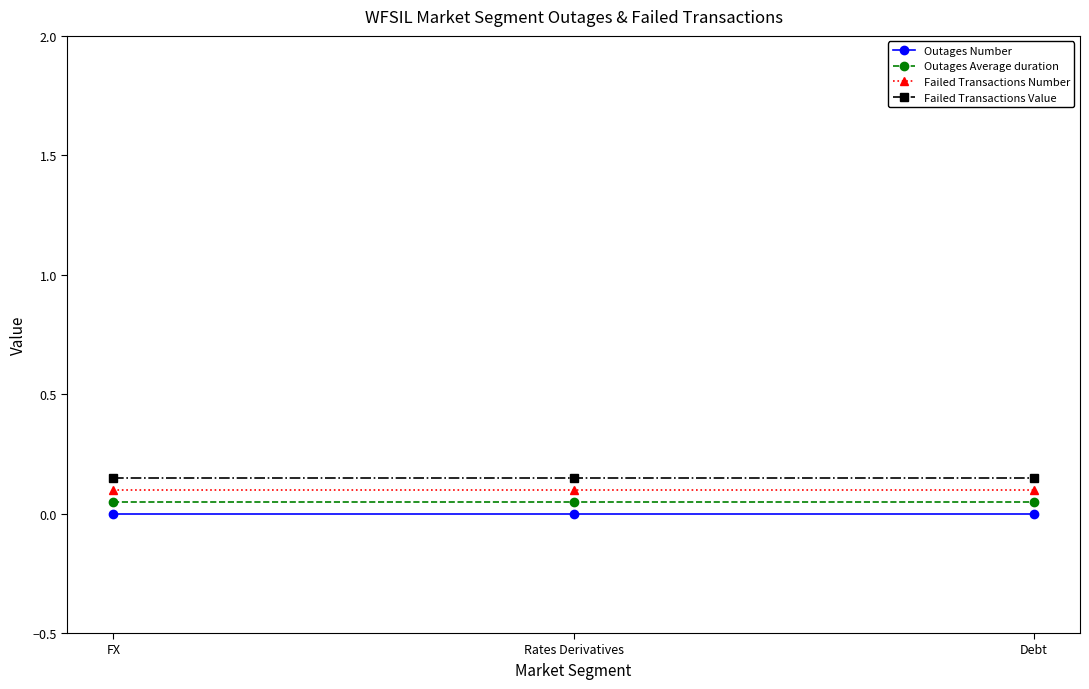

Rank the series by their average value, from lowest to highest.

Outages Number, Outages Average duration, Failed Transactions Number, Failed Transactions Value